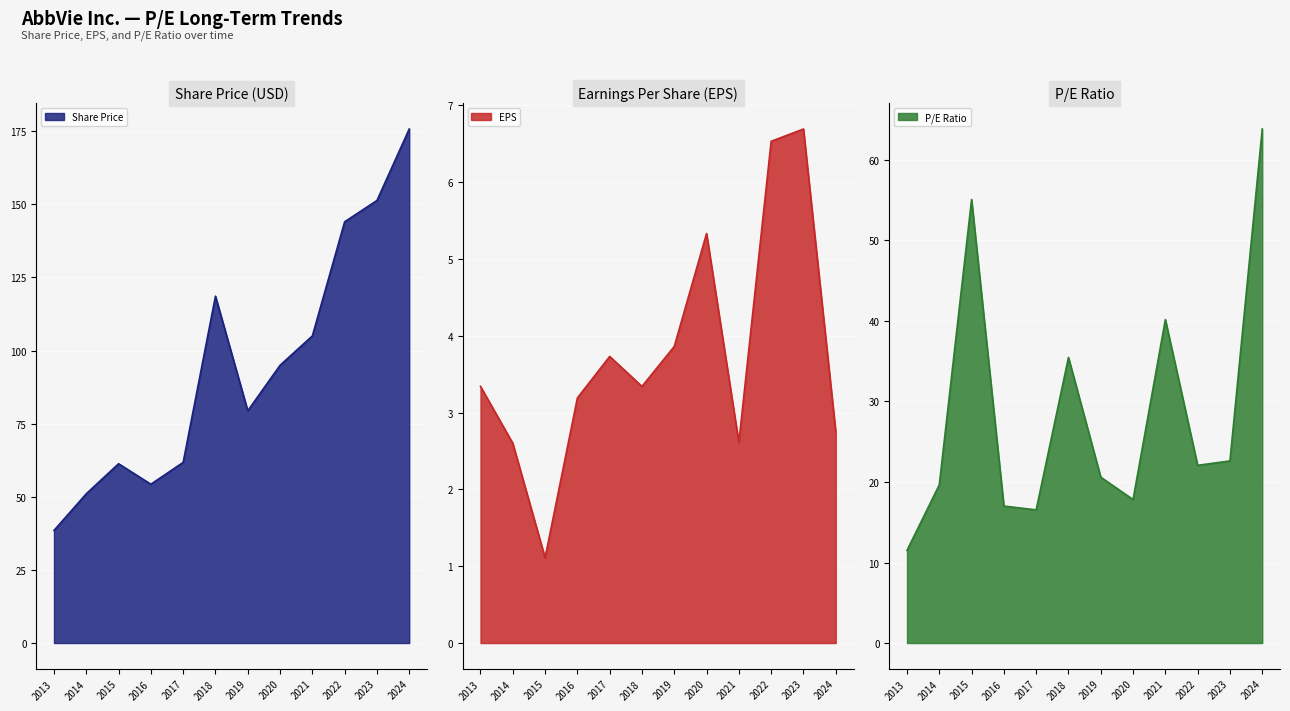

How many lines are shown in the chart?

3